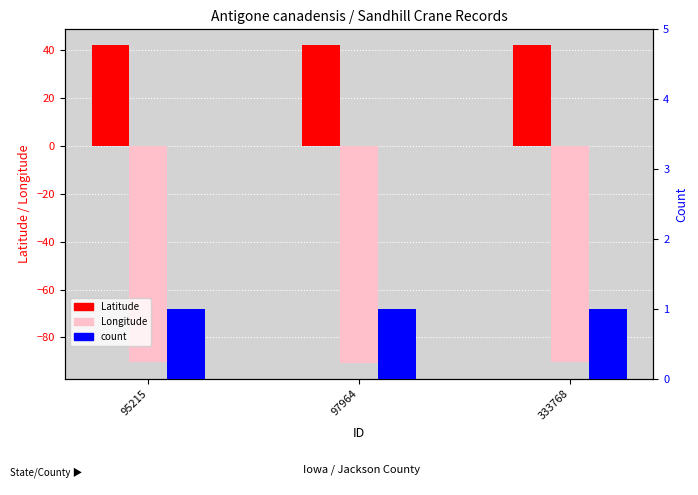

Rank the categories by Longitude value from lowest to highest.

97964, 333768, 95215